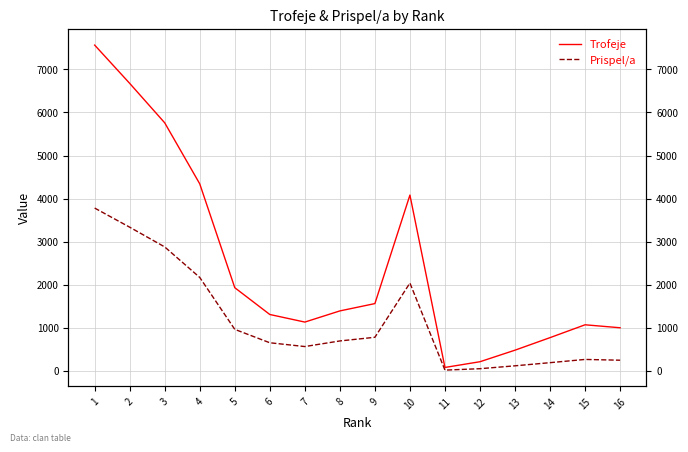

Reading left to right, extract all data points from this chart.

Trofeje: 7563	6675	5759	4343	1933	1311	1135	1394	1564	4082	82	215	483	774	1072	1003
Prispel/a: 3781	3337	2879	2171	966	655	567	697	782	2041	20	53	120	193	268	250